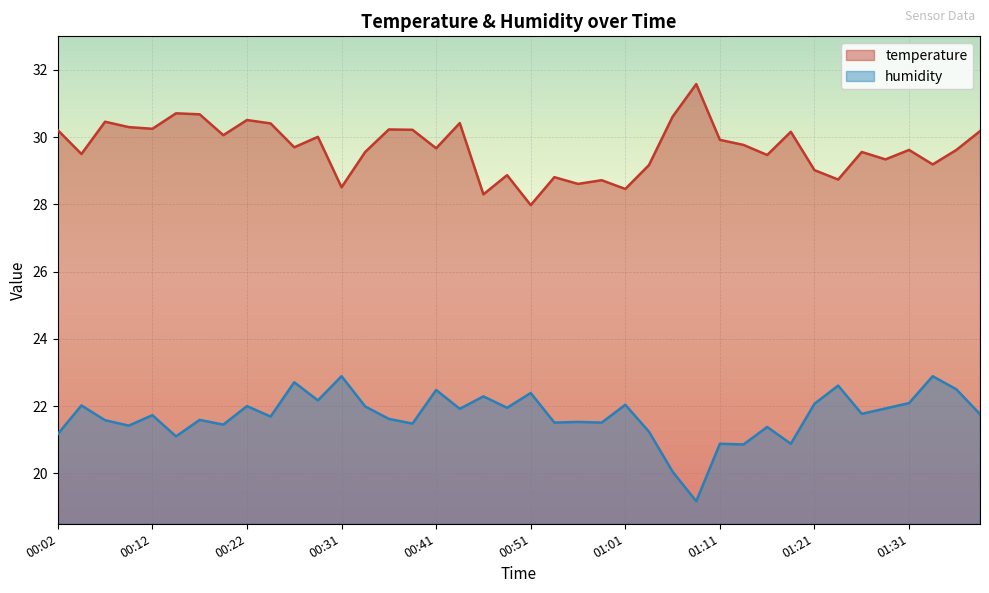

What is the difference between the second highest and second lowest values in the temperature series?

2.4